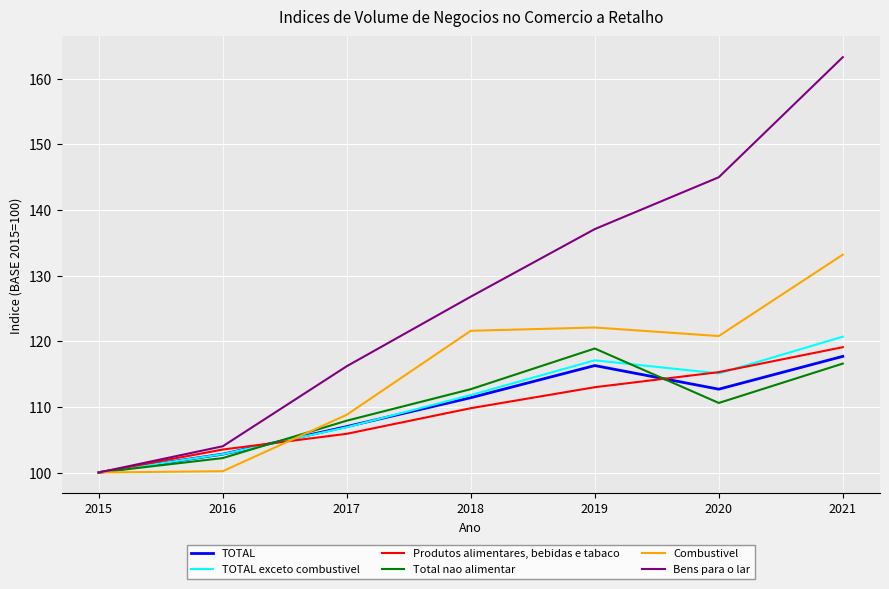

What value does the Combustivel series have at 2015?

100.0